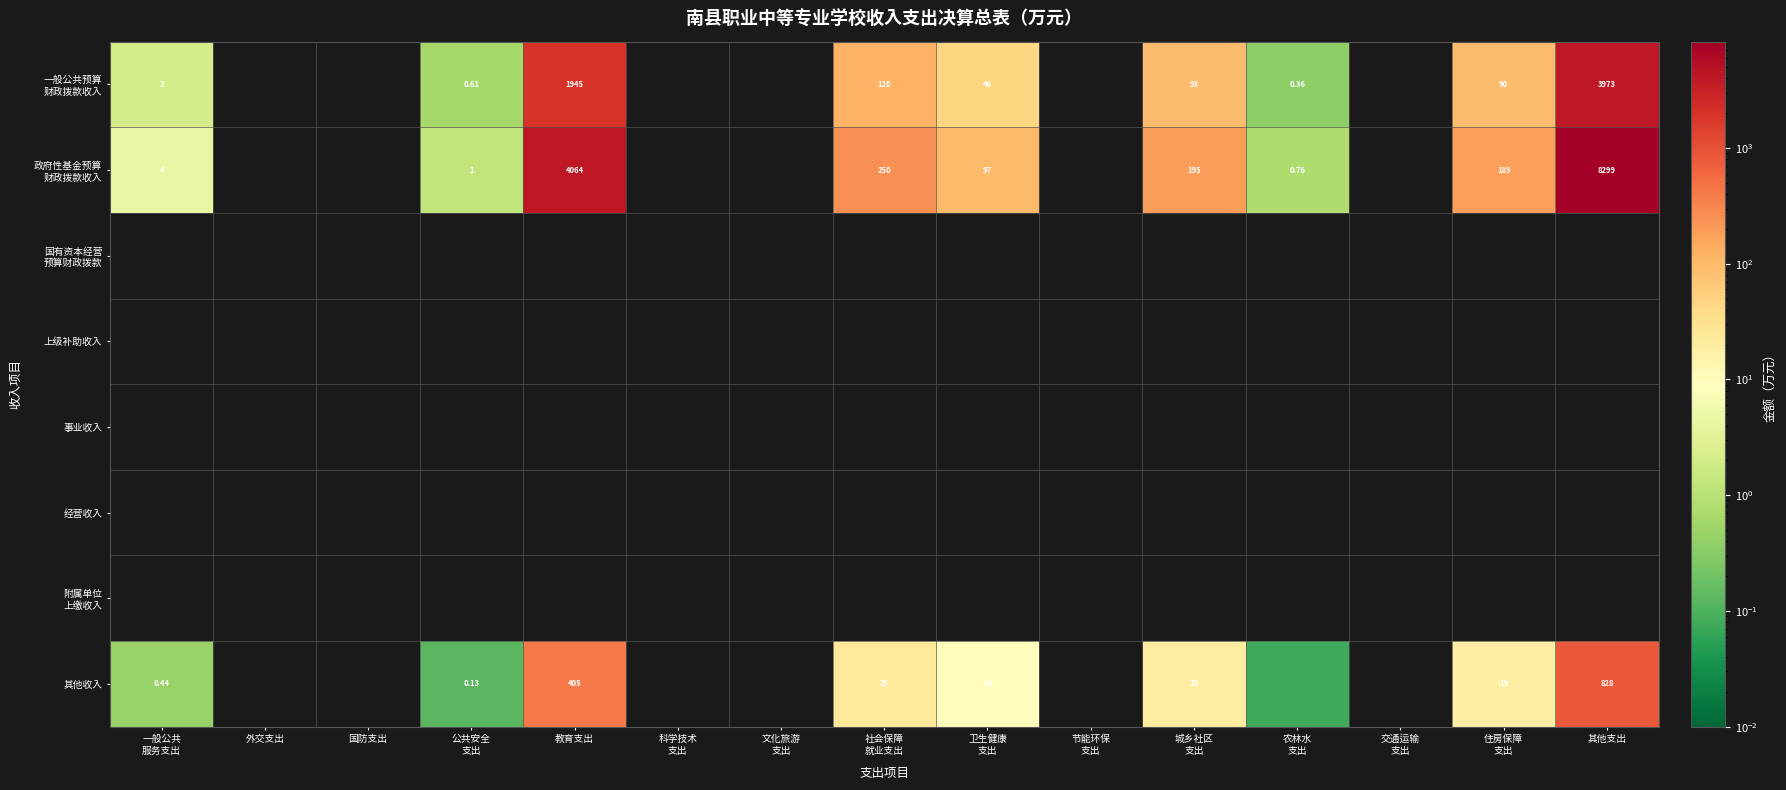

At which category does the chart reach its peak across all series?

其他支出